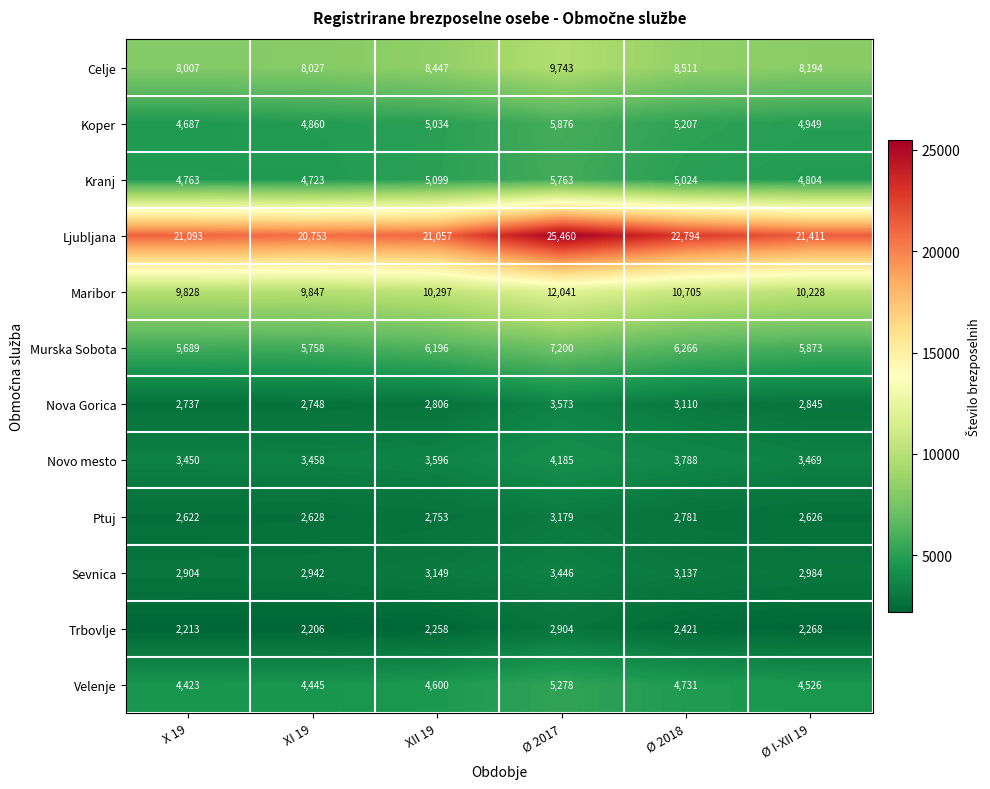

At which category is the sum across all series the highest?

Ø 2017